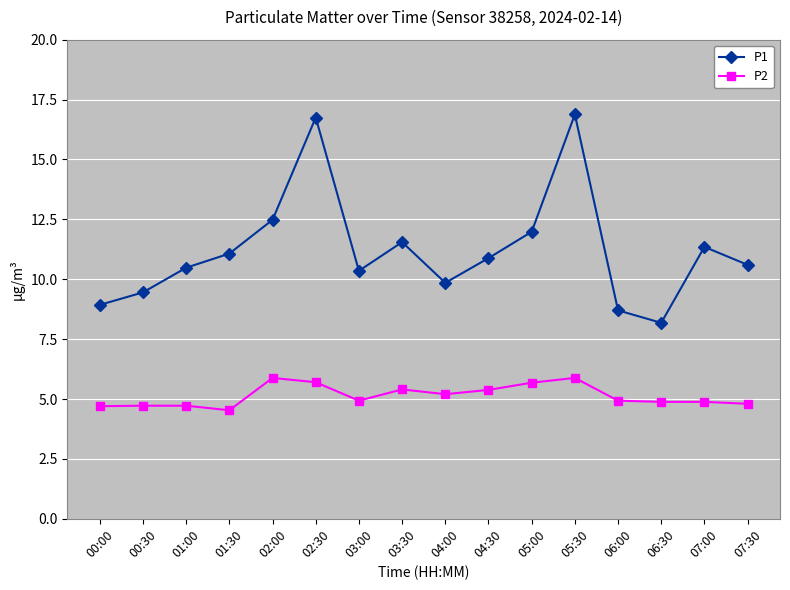

Where is the first local maximum for P1?

02:30